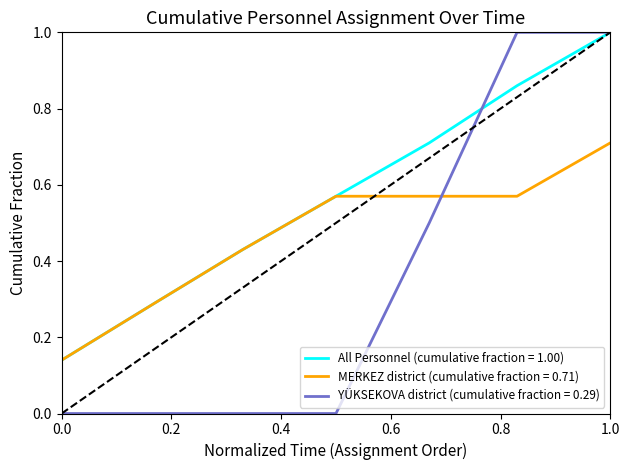

Does the chart have visible grid lines?

No